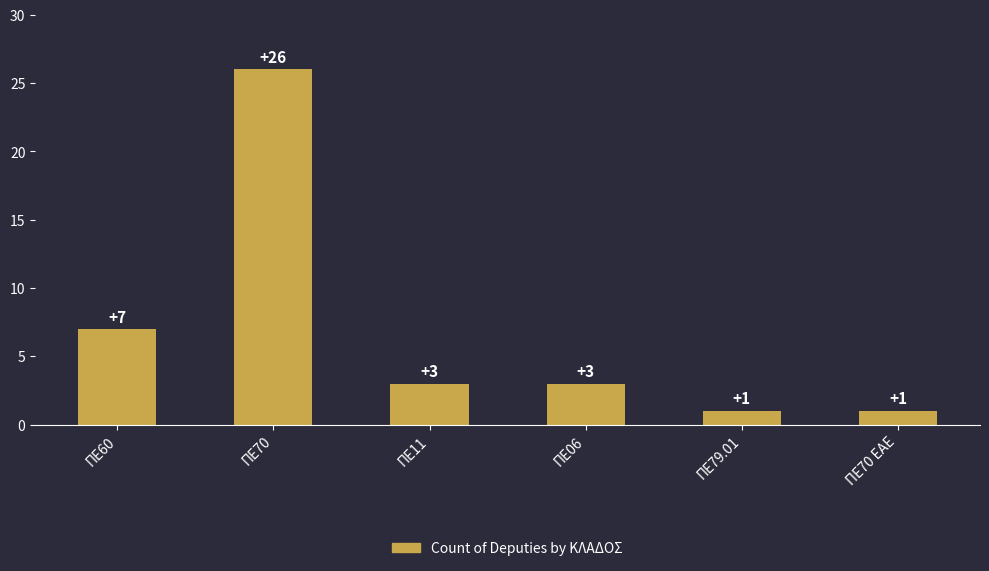

At which category does the chart reach its peak across all series?

ΠΕ70